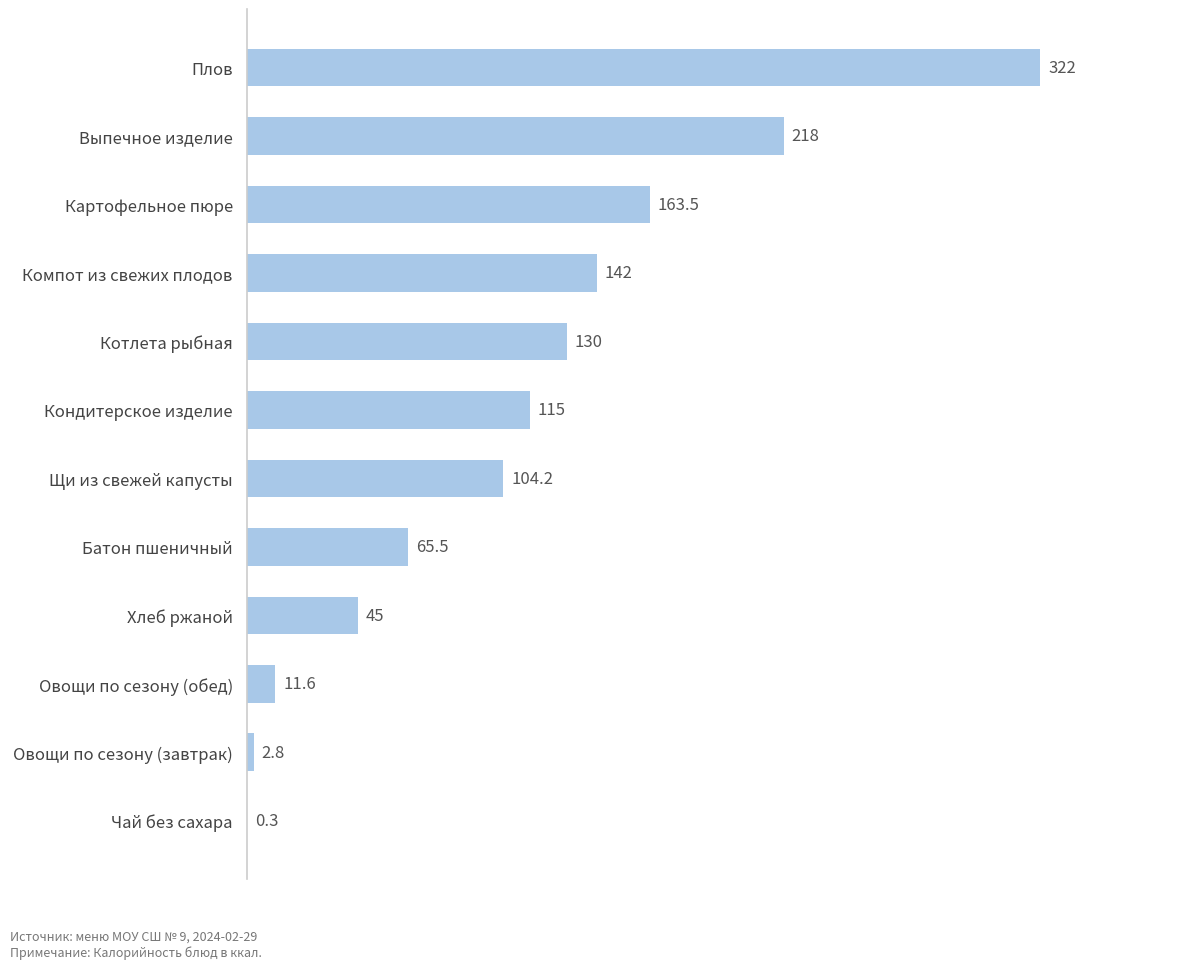

Which has a higher value, Плов or Щи из свежей капусты?

Плов